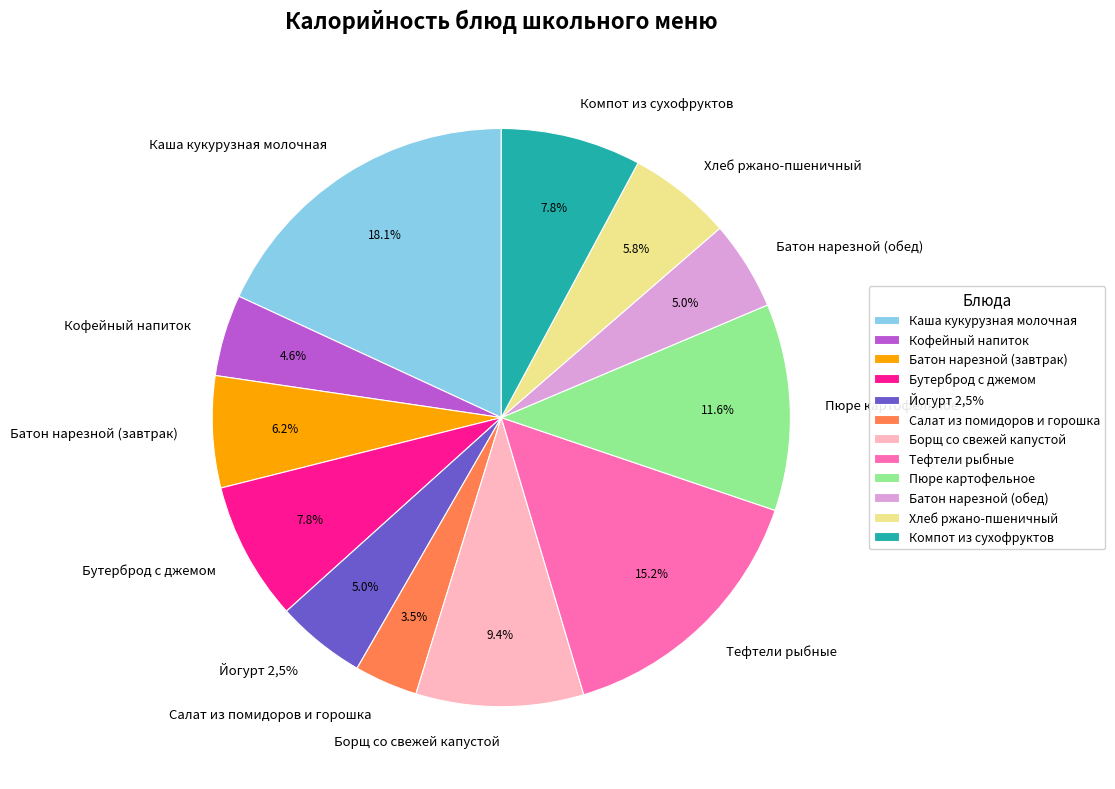

Rank the categories by value from lowest to highest.

Салат из помидоров и горошка, Кофейный напиток, Батон нарезной (обед), Йогурт 2,5%, Хлеб ржано-пшеничный, Батон нарезной (завтрак), Бутерброд с джемом, Компот из сухофруктов, Борщ со свежей капустой, Пюре картофельное, Тефтели рыбные, Каша кукурузная молочная